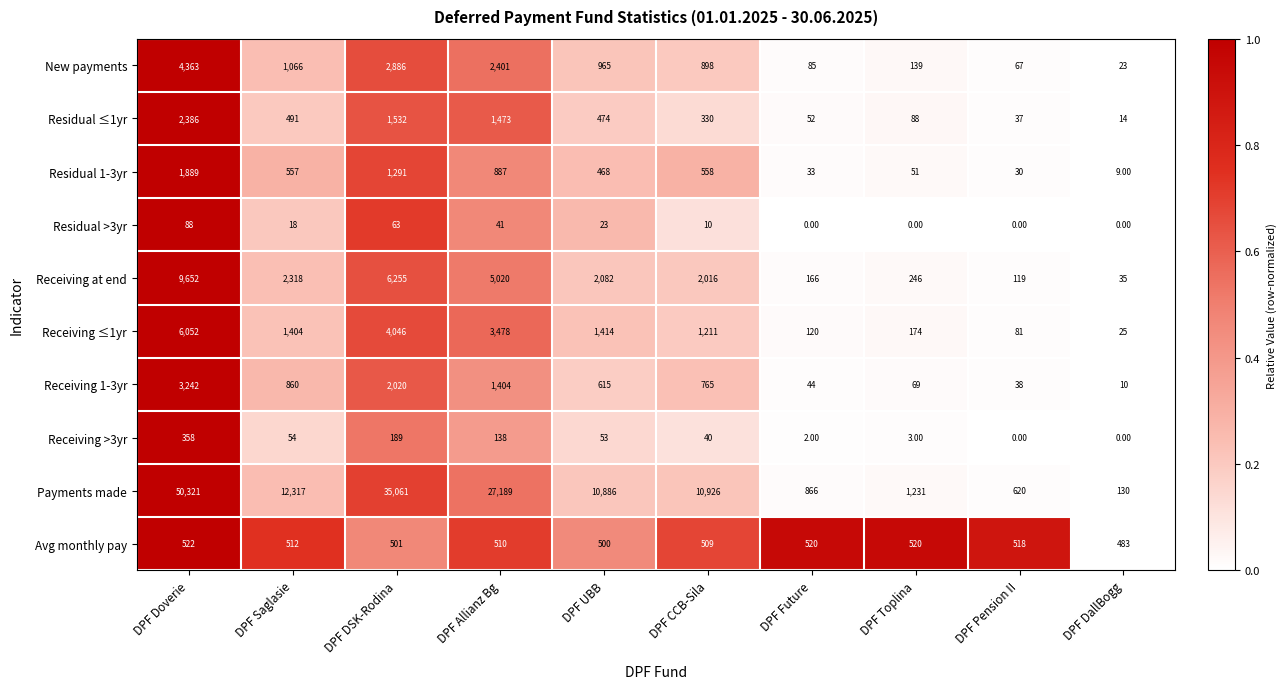

What is the sum of the Avg monthly pay values at DPF CCB-Sila and DPF Allianz Bg?

1019